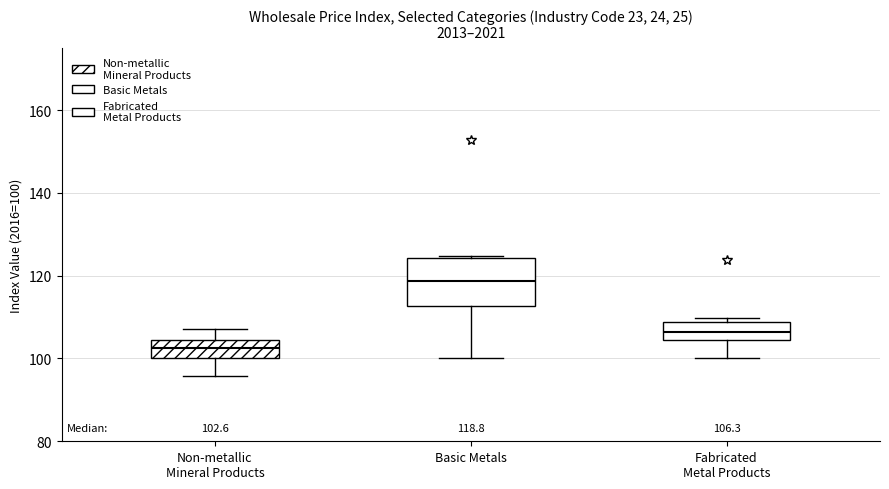

Which box is the tallest, from its lower edge to its upper edge?

Basic Metals